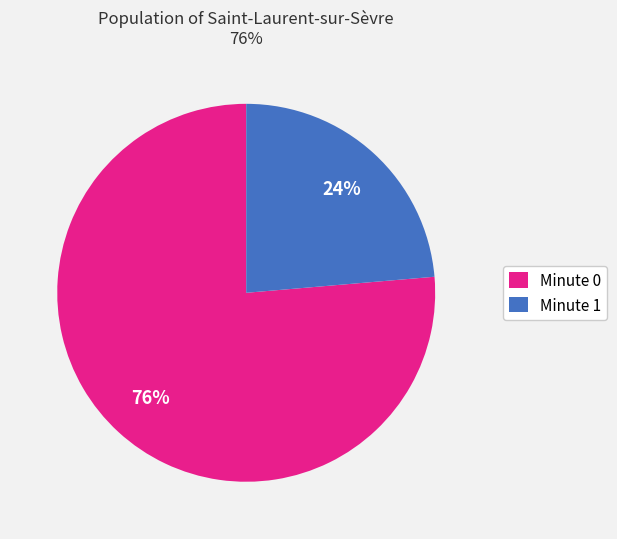

Combined, do Minute 0 and Minute 1 account for over 50%?

Yes